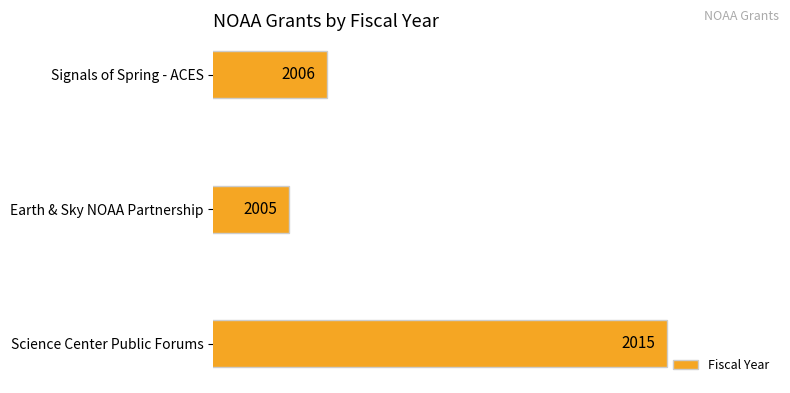

How many values are between 2005 and 2015?

3